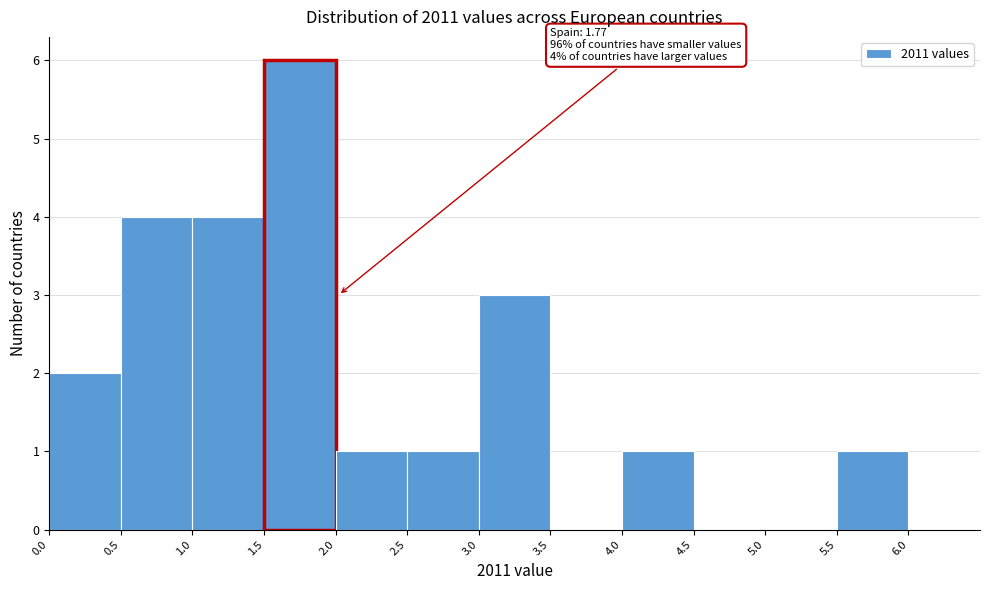

Which range on the x-axis has the tallest bar?

1.5 to 2.0